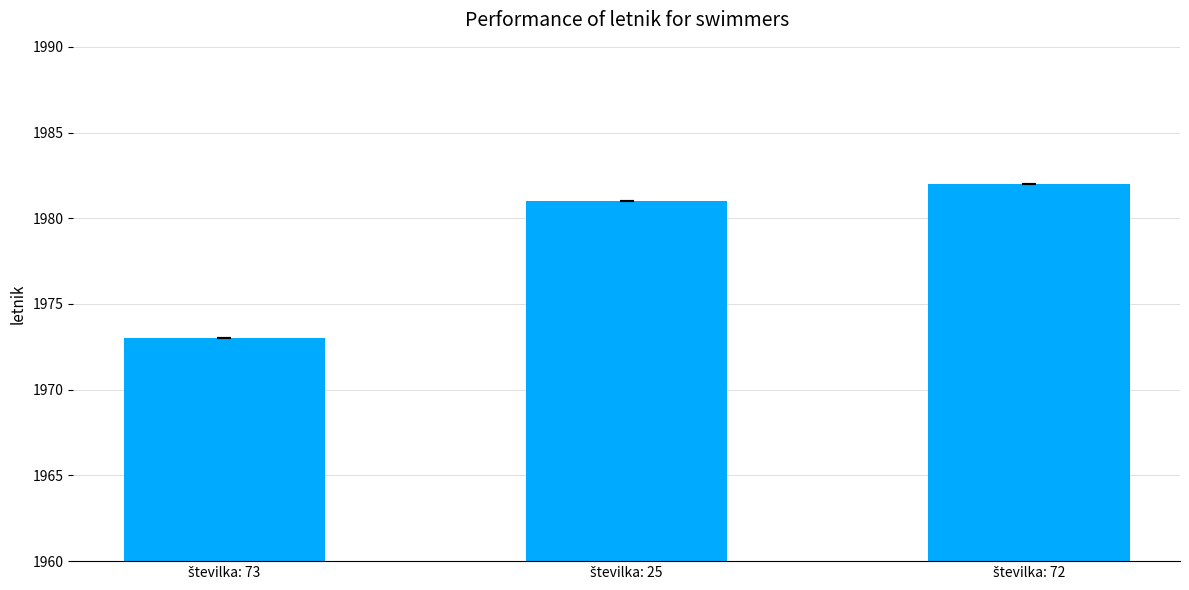

What is the minimum value shown in the chart?

1973